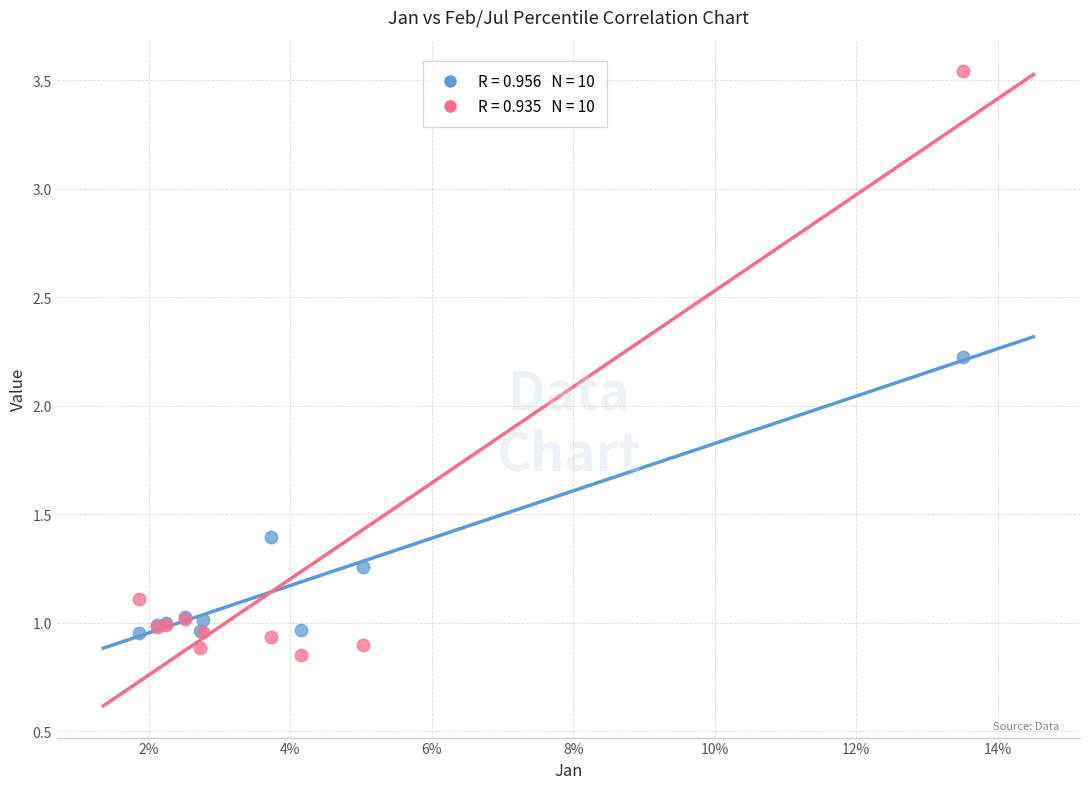

Across all series, what Y value is closest to 2?

2.2